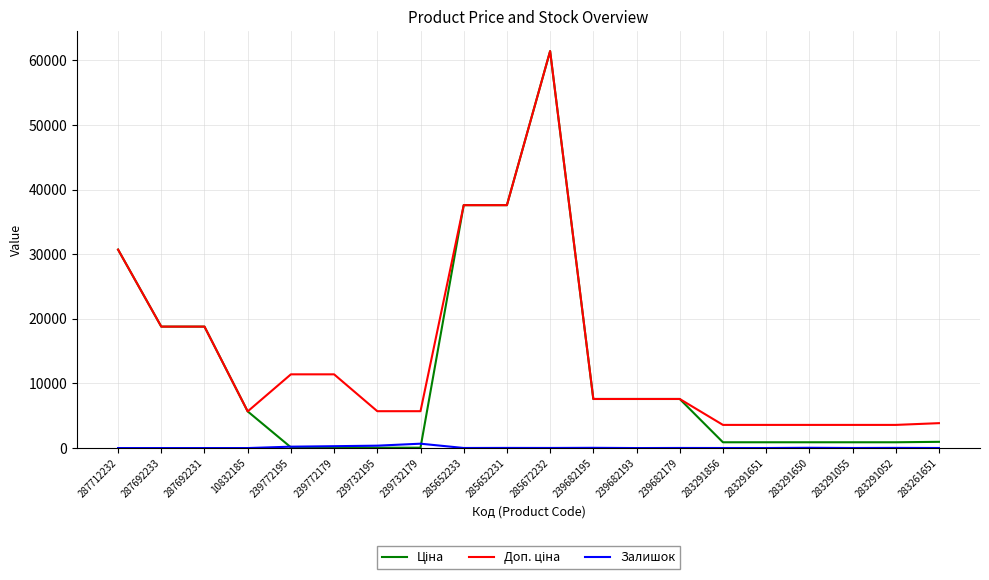

Is it true that Залишок equals 215.0 at 239772195?

True